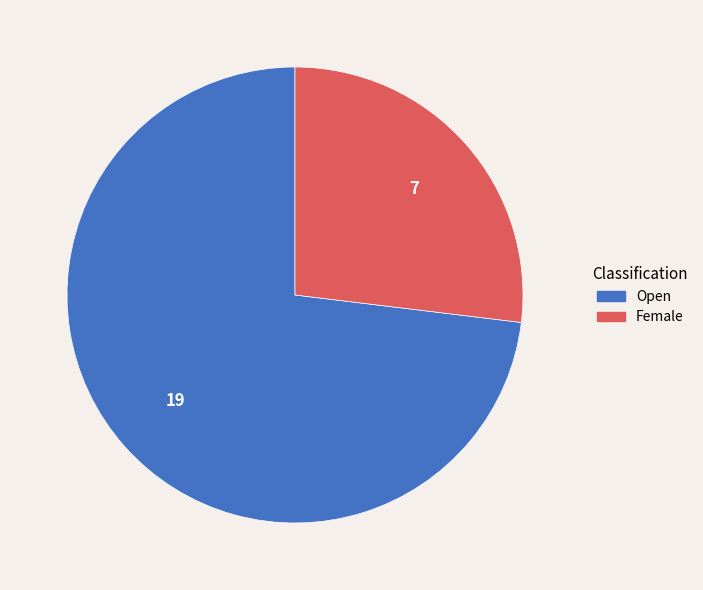

Do Open and Female together represent more than half of the pie?

Yes